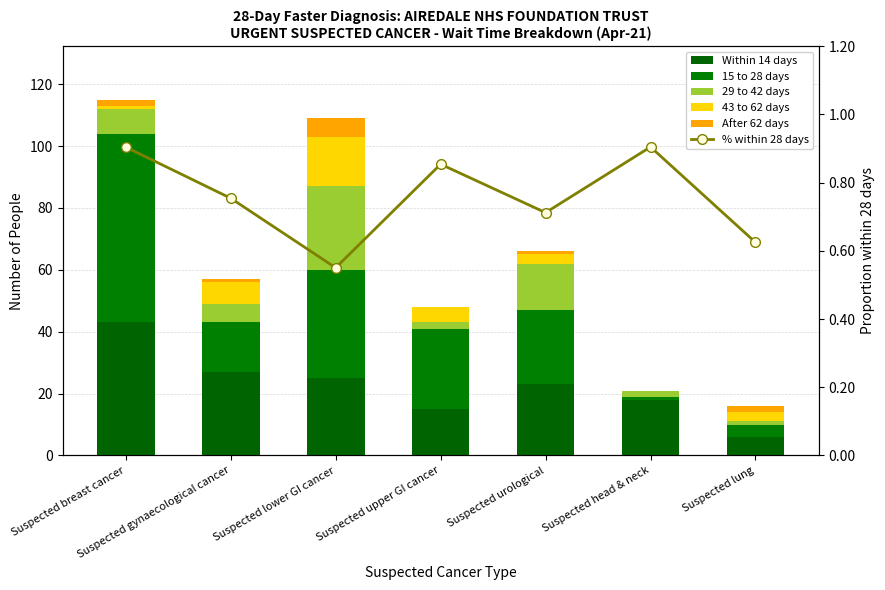

Reading left to right, transcribe all the data shown in this chart.

Within 14 days: Suspected breast cancer=43.0	Suspected gynaecological cancer=27.0	Suspected lower GI cancer=25.0	Suspected upper GI cancer=15.0	Suspected urological=23.0	Suspected head & neck=18.0	Suspected lung=6.0
15 to 28 days: Suspected breast cancer=61.0	Suspected gynaecological cancer=16.0	Suspected lower GI cancer=35.0	Suspected upper GI cancer=26.0	Suspected urological=24.0	Suspected head & neck=1.0	Suspected lung=4.0
29 to 42 days: Suspected breast cancer=8.0	Suspected gynaecological cancer=6.0	Suspected lower GI cancer=27.0	Suspected upper GI cancer=2.0	Suspected urological=15.0	Suspected head & neck=2.0	Suspected lung=1.0
43 to 62 days: Suspected breast cancer=1.0	Suspected gynaecological cancer=7.0	Suspected lower GI cancer=16.0	Suspected upper GI cancer=5.0	Suspected urological=3.0	Suspected head & neck=0.0	Suspected lung=3.0
After 62 days: Suspected breast cancer=2.0	Suspected gynaecological cancer=1.0	Suspected lower GI cancer=6.0	Suspected upper GI cancer=0.0	Suspected urological=1.0	Suspected head & neck=0.0	Suspected lung=2.0
% within 28 days: Suspected breast cancer=0.9	Suspected gynaecological cancer=0.8	Suspected lower GI cancer=0.6	Suspected upper GI cancer=0.9	Suspected urological=0.7	Suspected head & neck=0.9	Suspected lung=0.6